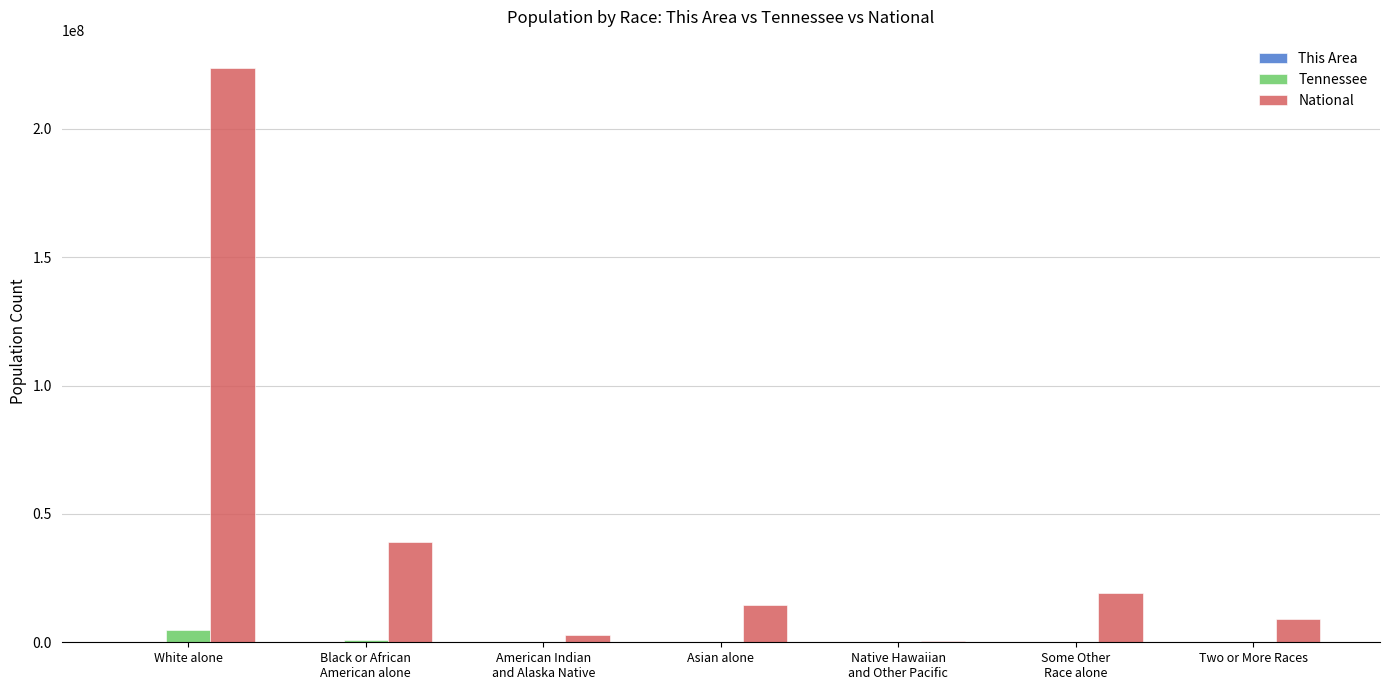

What is the maximum value for National?

223553265